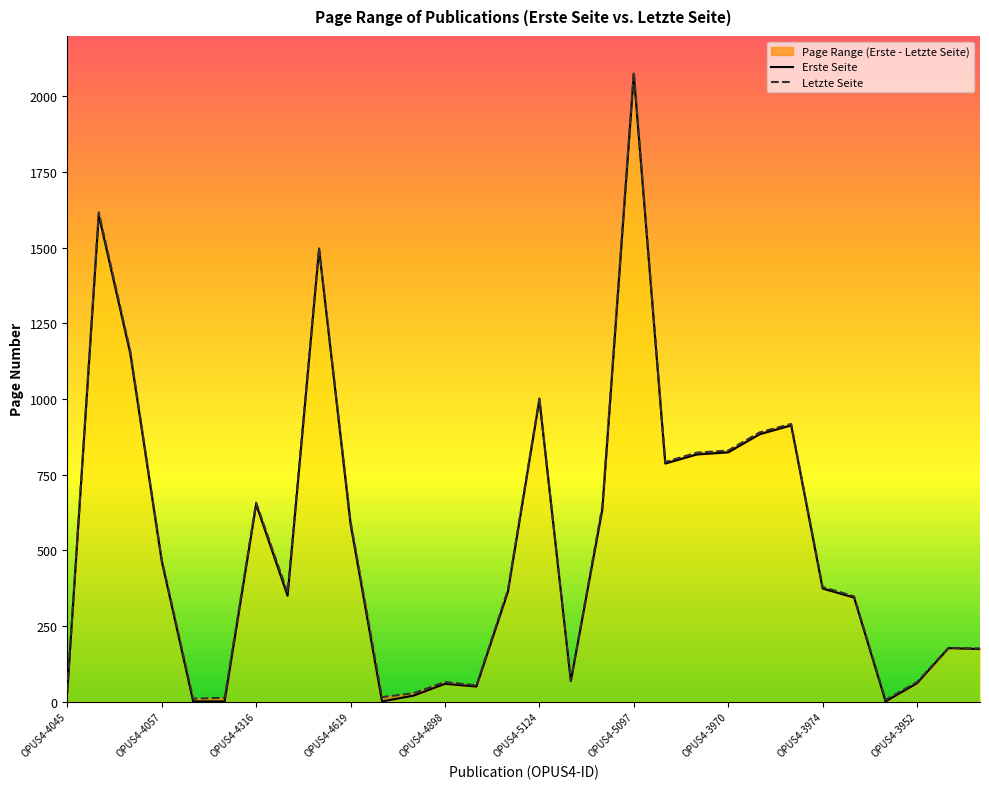

At which category does Letzte Seite reach its first local peak?

OPUS4-4075